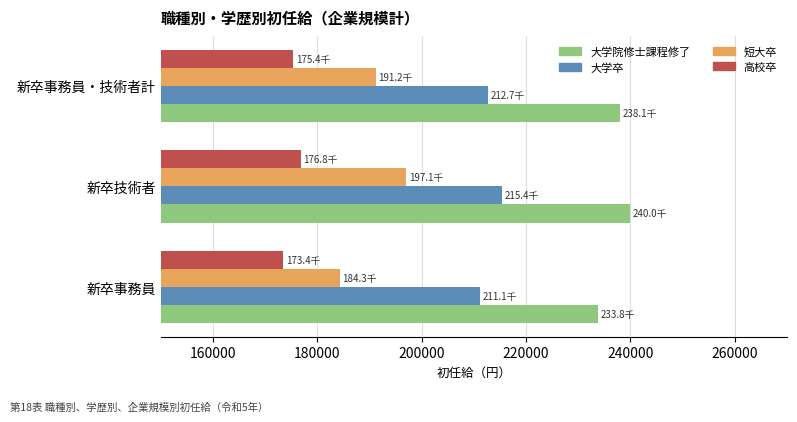

At which label is 高校卒 closest to 175117?

新卒事務員・技術者計